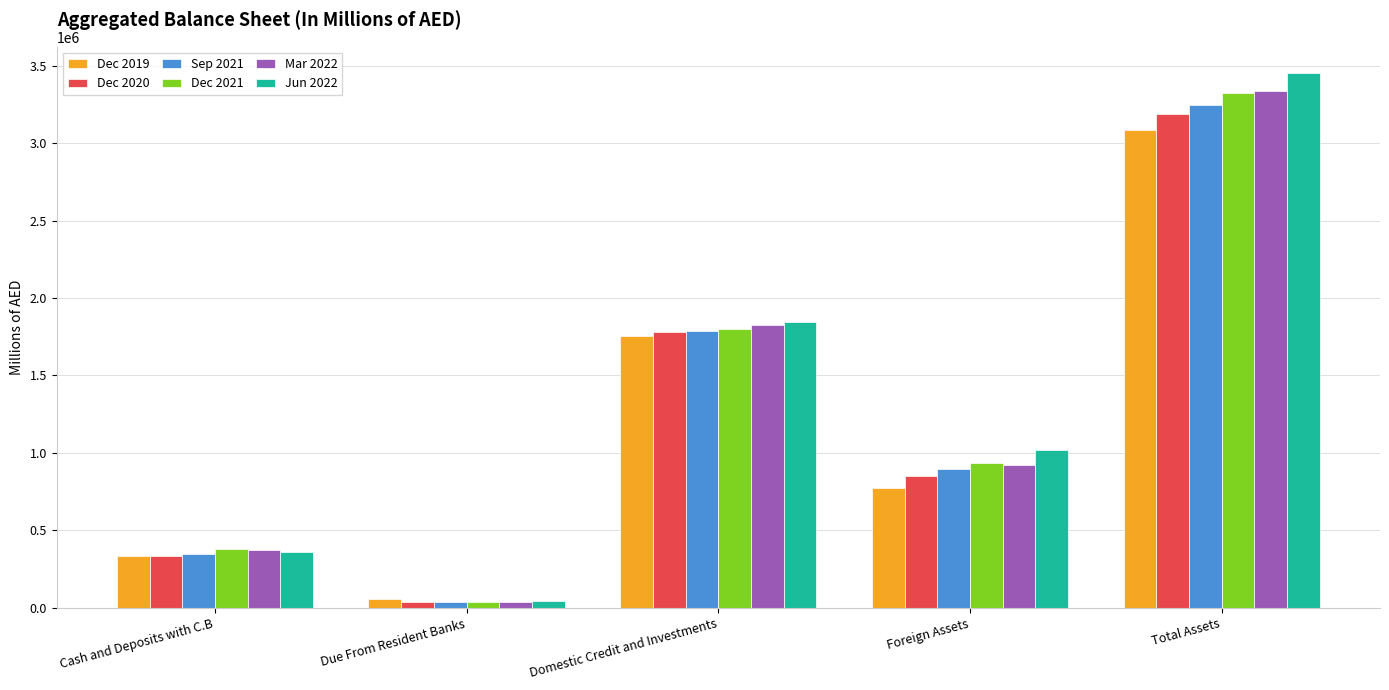

Does the chart contain any negative values?

No